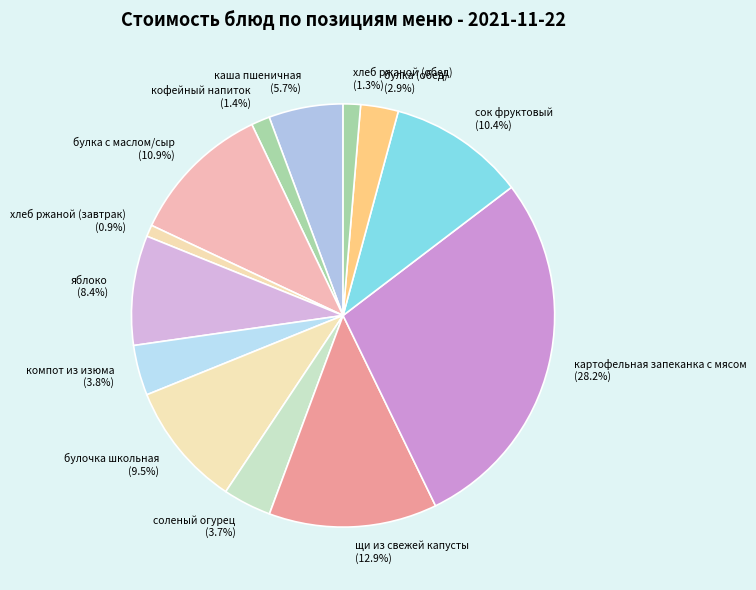

What percentage is the хлеб ржаной (обед) slice, to the nearest percent?

1%